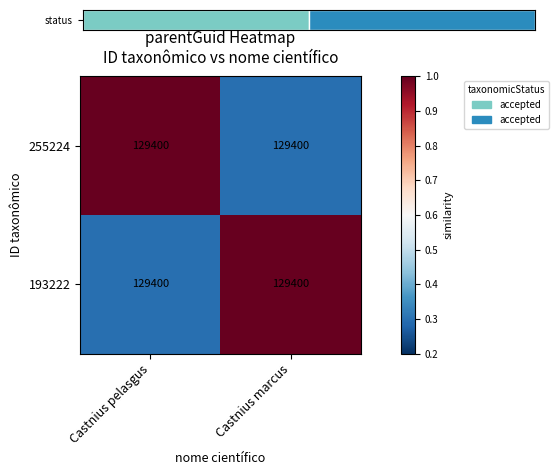

The value of 255224 at Castnius pelasgus is 1.0. True or false?

True